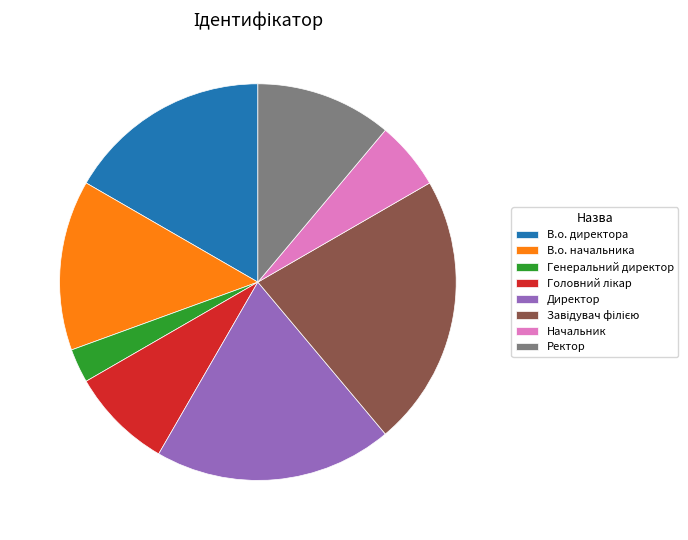

The В.о. начальника slice represents 14% of the pie. True or false?

True